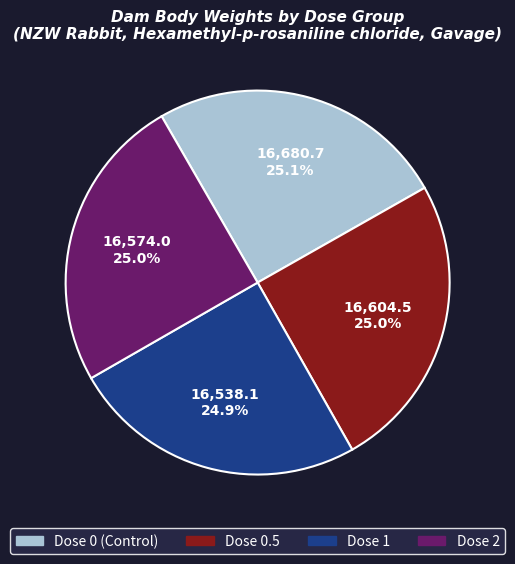

Does any single category account for the majority?

No